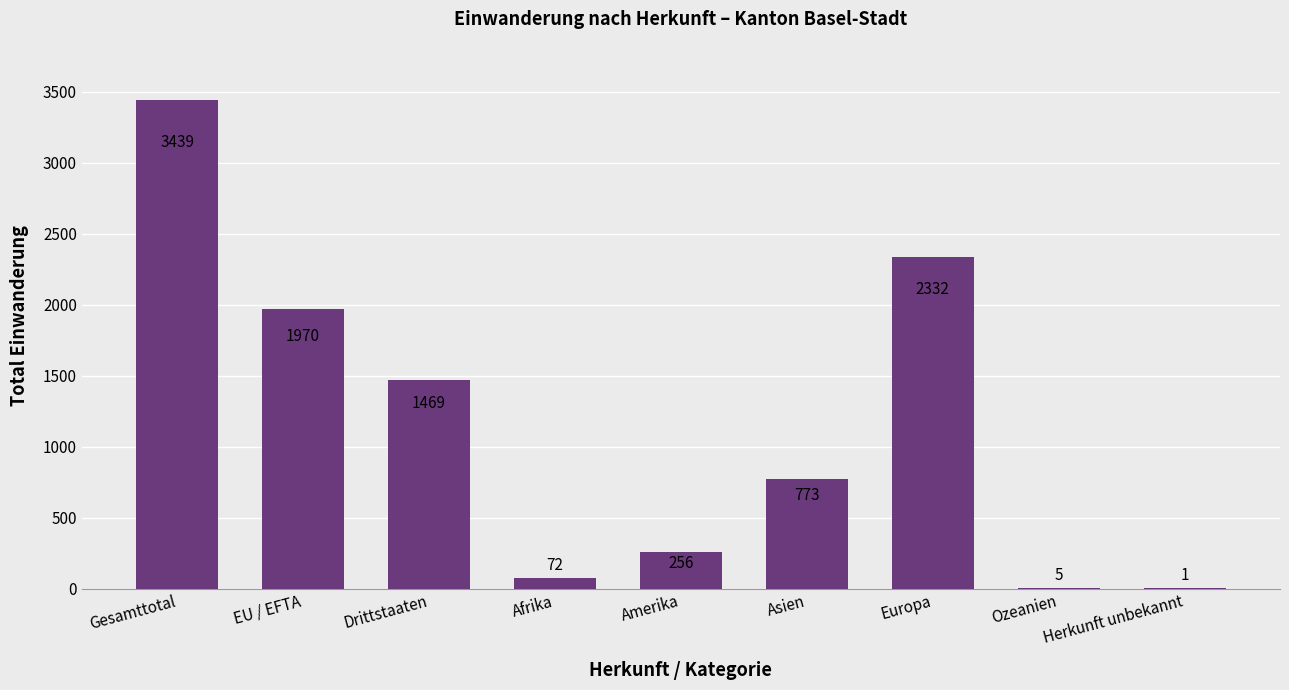

What is the sum of all values?

10317